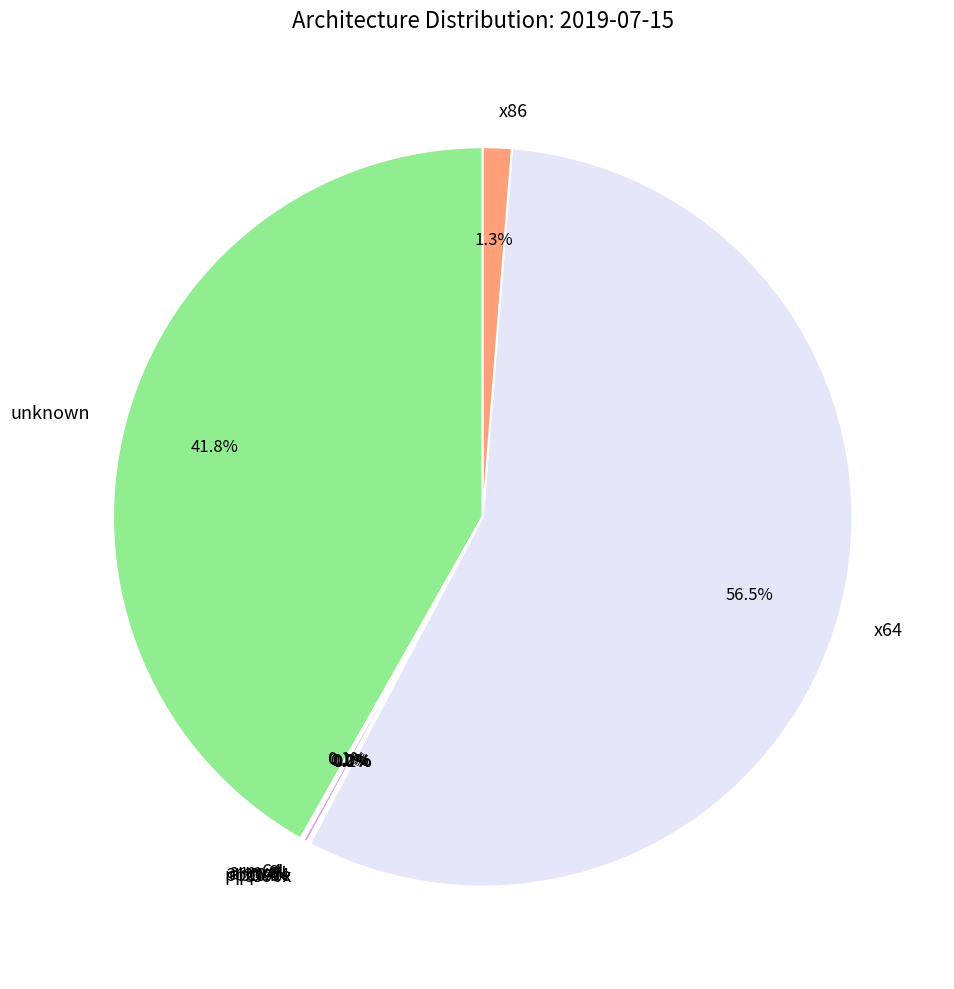

Does any single category account for the majority?

Yes